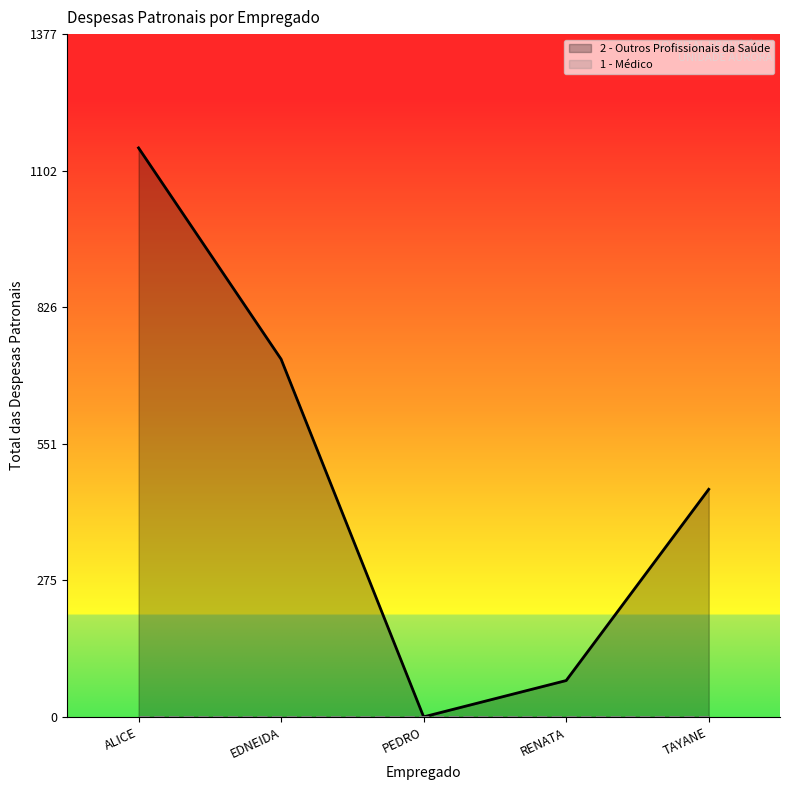

True or false: 2 - Outros Profissionais da Saúde has more than 1 interior local peaks.

False